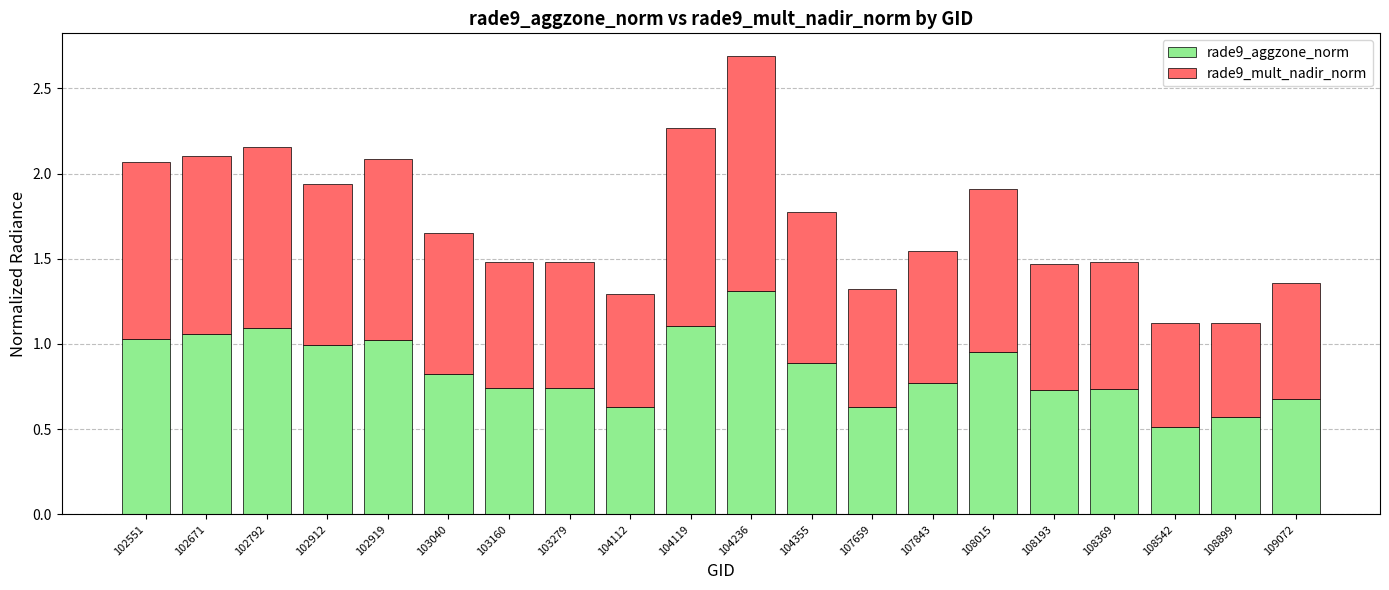

The value of rade9_aggzone_norm at 107843 is 0.8. True or false?

True